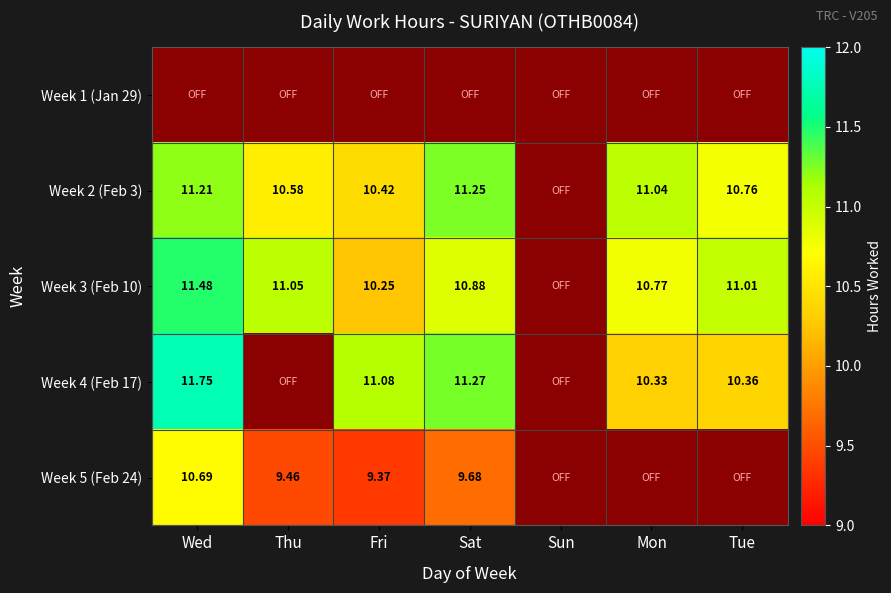

What is the spread (max minus min) of values at Fri?

1.7